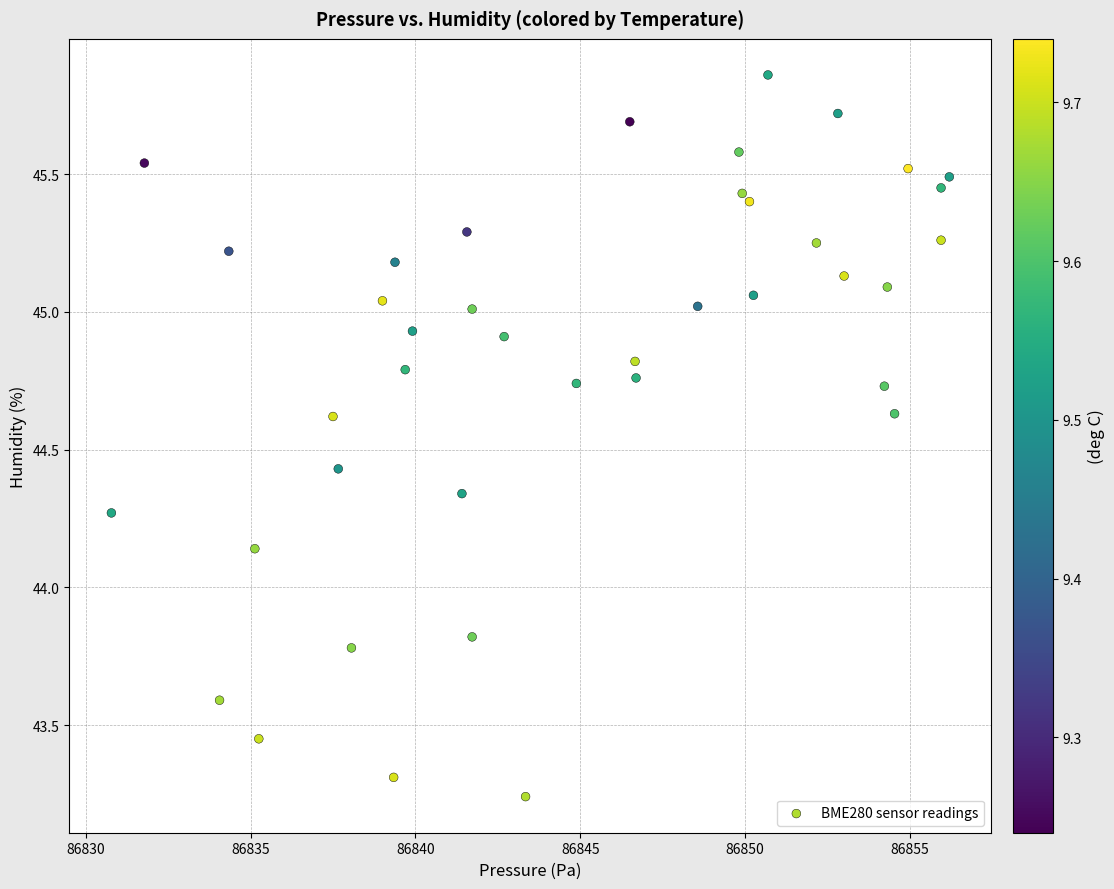

What is the range of X values (max minus min)?

25.4